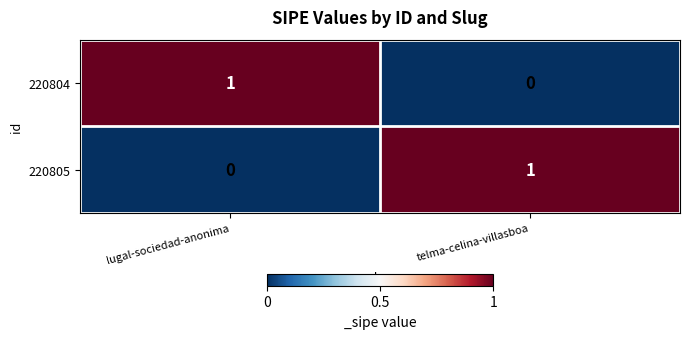

At how many categories does at least one series exceed 0?

2